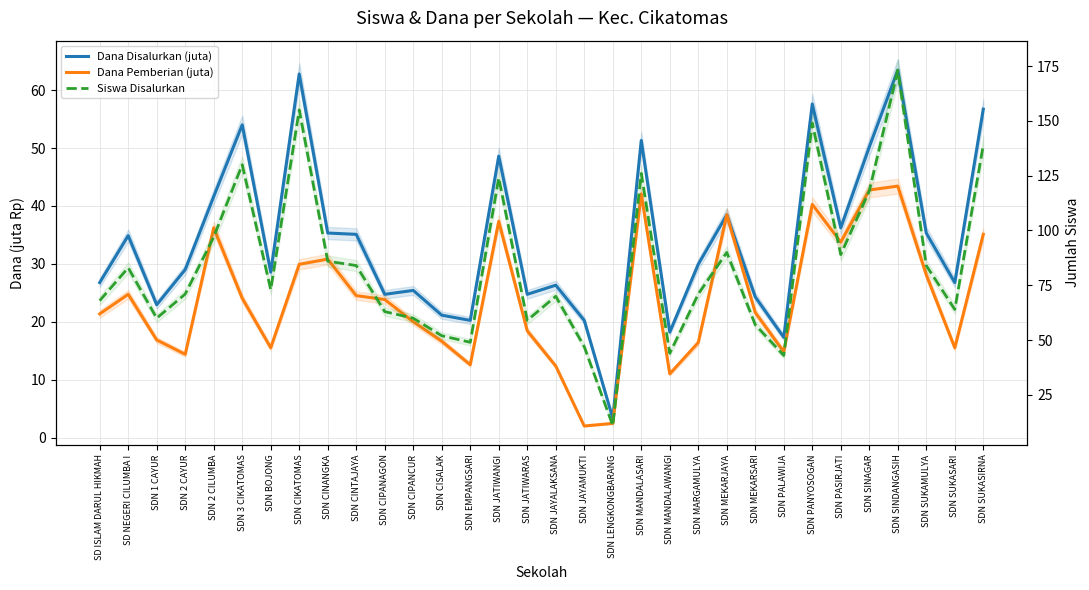

What is the minimum value shown in the chart?

2.0